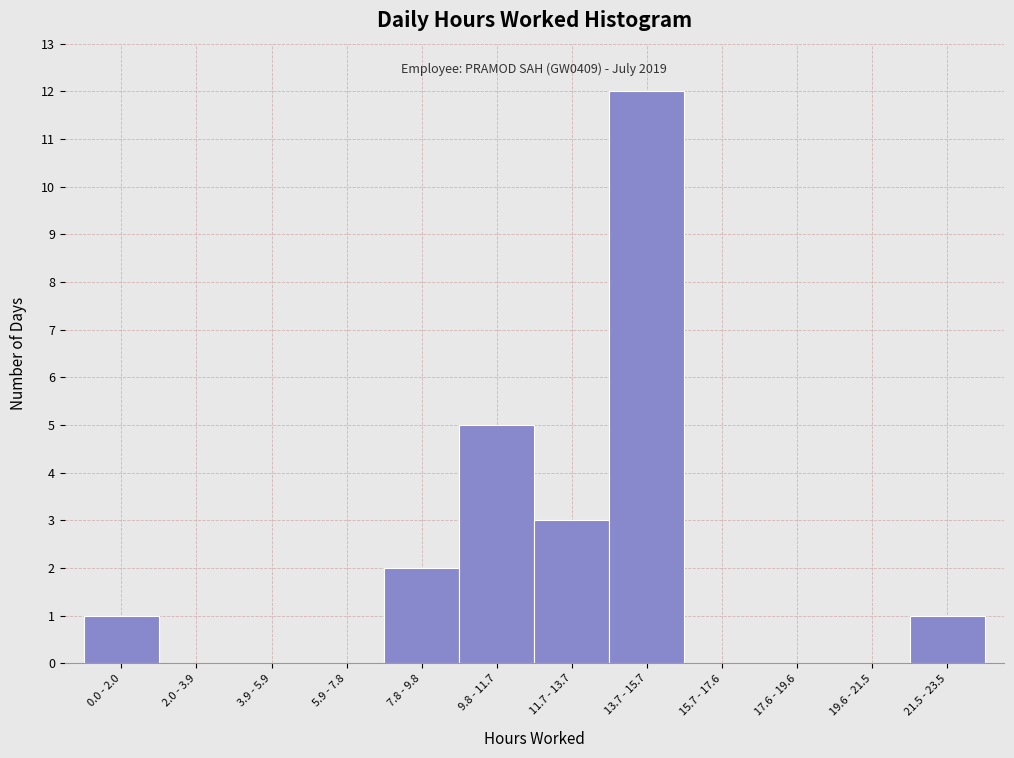

Reading left to right, transcribe all the data shown in this chart.

0.0 - 2.0=1	2.0 - 3.9=0	3.9 - 5.9=0	5.9 - 7.8=0	7.8 - 9.8=2	9.8 - 11.7=5	11.7 - 13.7=3	13.7 - 15.7=12	15.7 - 17.6=0	17.6 - 19.6=0	19.6 - 21.5=0	21.5 - 23.5=1